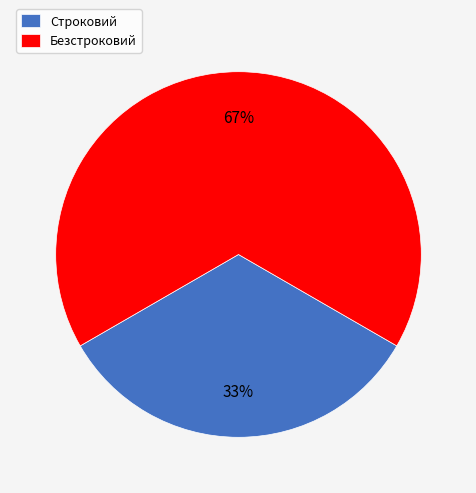

Between Строковий and Безстроковий, which is larger?

Безстроковий